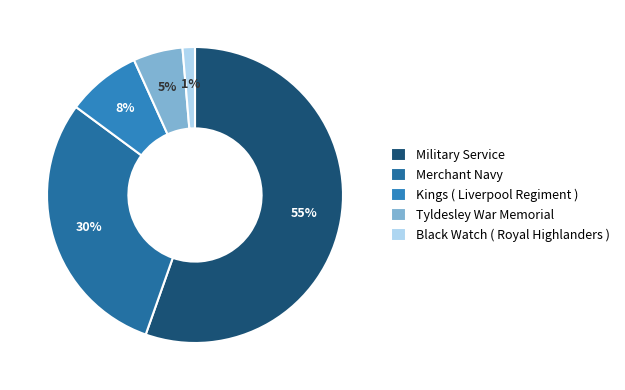

True or false: Military Service accounts for 64% of the total.

False